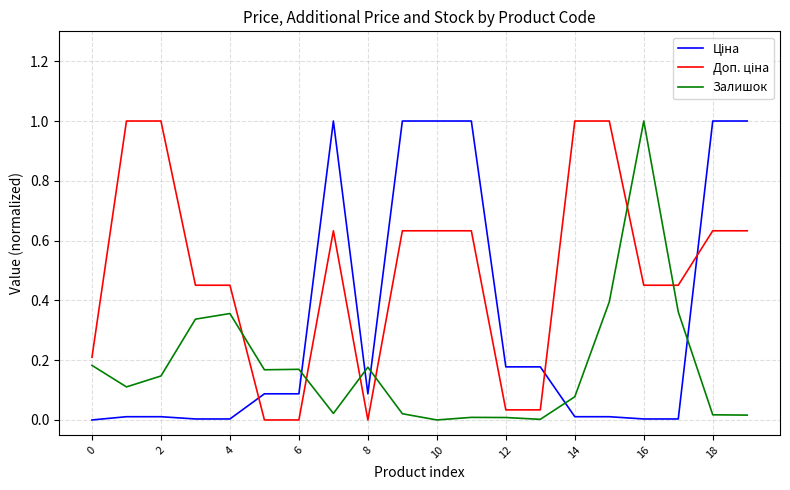

What is the maximum value shown in the chart?

1.0